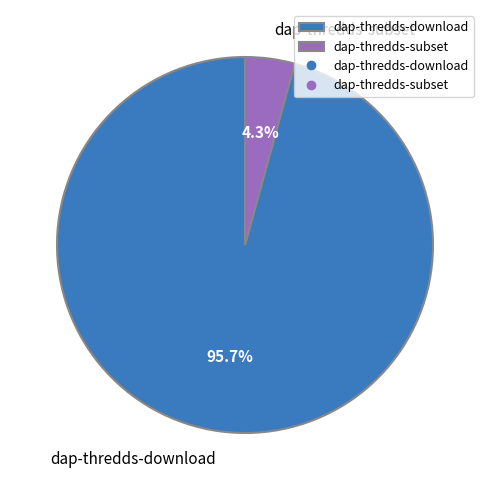

Which slice is the largest?

dap-thredds-download